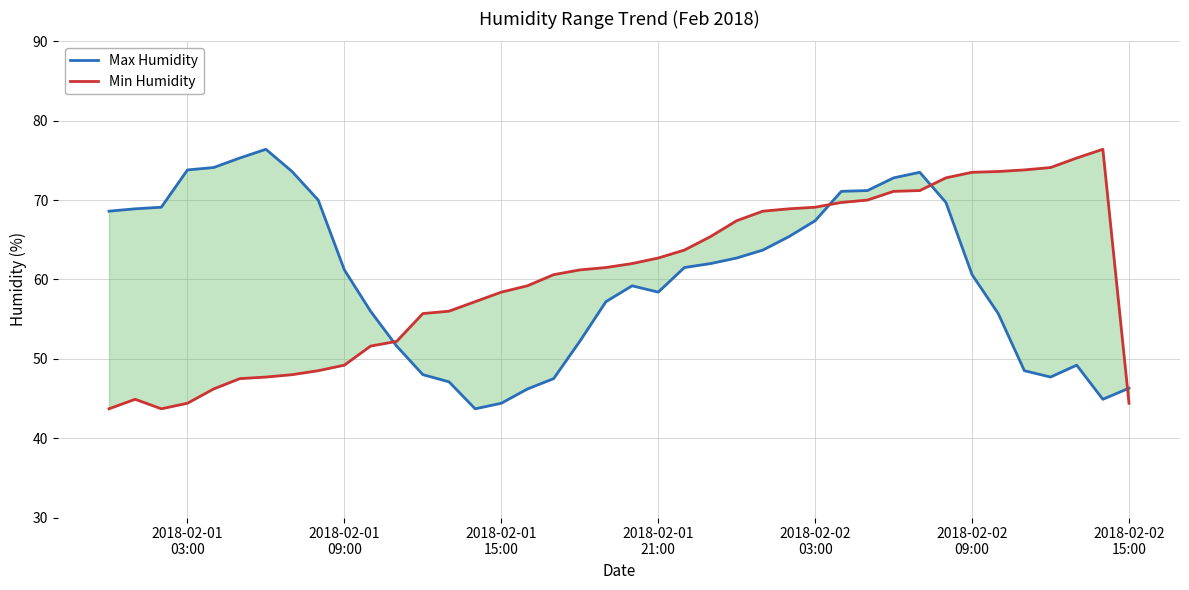

Which series has the widest spread of values?

Max Humidity